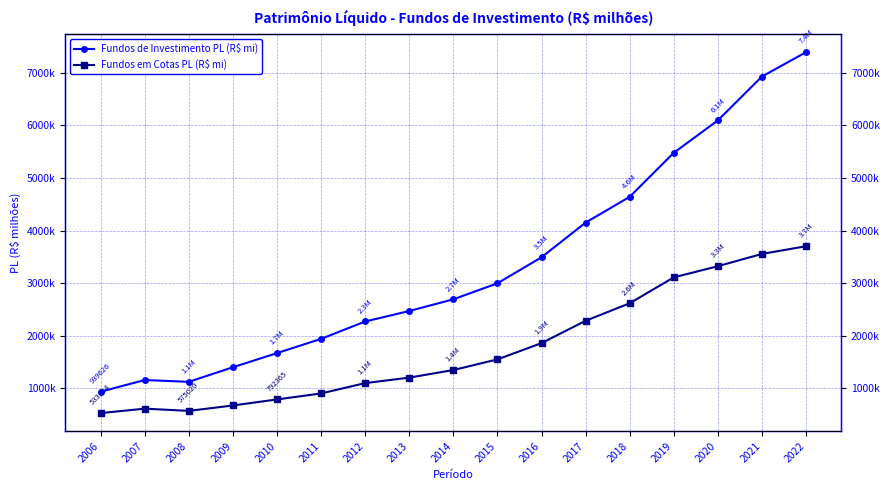

What is the difference between the maximum and second lowest values in the Fundos em Cotas PL (R$ mi) series?

3126383.5